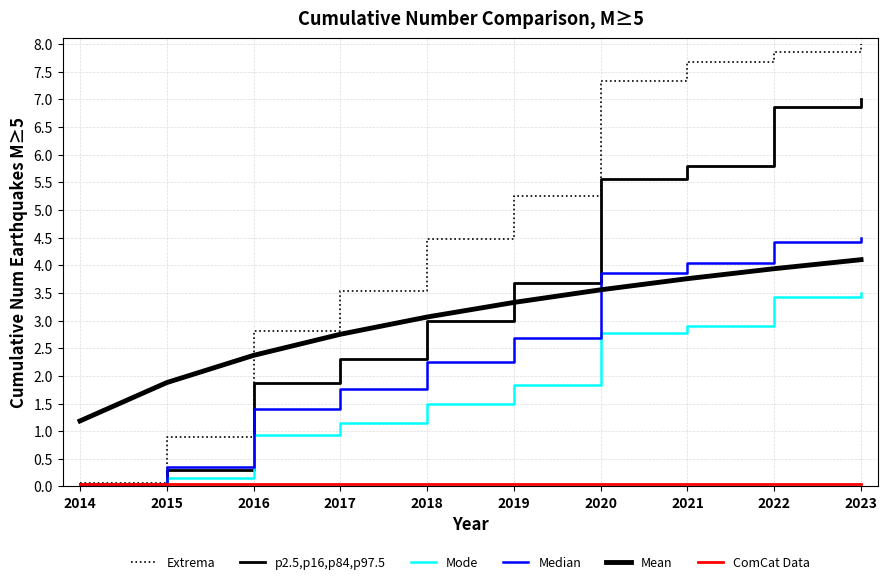

Reading left to right, list all the values displayed in this chart.

Extrema: 0.1	0.9	2.8	3.5	4.5	5.2	7.3	7.7	7.9	8.0
p2.5,p16,p84,p97.5: 0.1	0.3	1.9	2.3	3.0	3.7	5.6	5.8	6.9	7.0
Mode: 0.0	0.1	0.9	1.2	1.5	1.8	2.8	2.9	3.4	3.5
Median: 0.0	0.4	1.4	1.8	2.2	2.7	3.9	4.0	4.4	4.5
Mean: 1.2	1.9	2.4	2.8	3.1	3.3	3.6	3.8	3.9	4.1
ComCat Data: 0.1	0.1	0.1	0.1	0.1	0.1	0.1	0.1	0.1	0.1